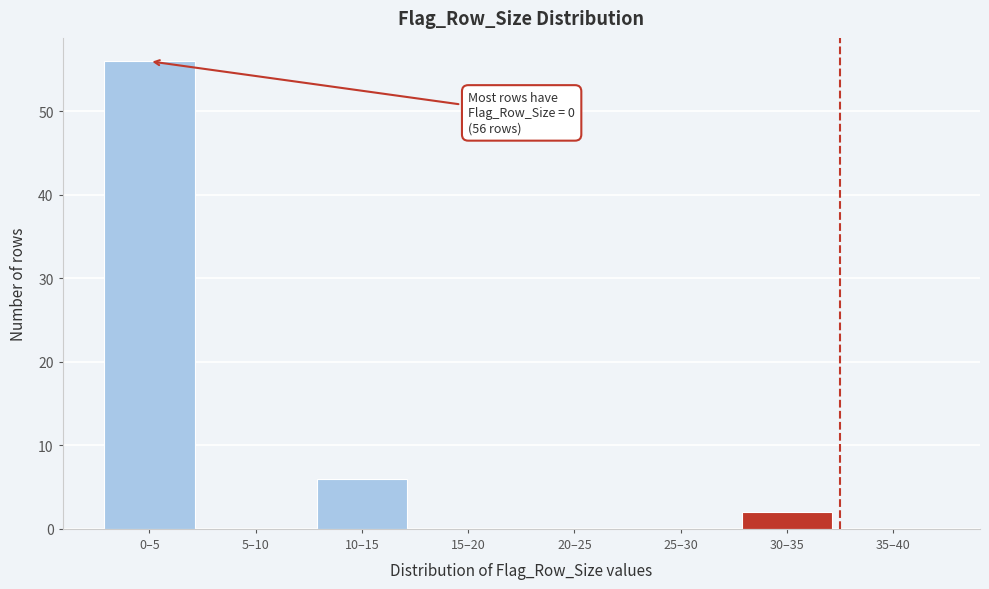

Reading right to left, extract all data points from this chart.

35–40=0	30–35=2	25–30=0	20–25=0	15–20=0	10–15=6	5–10=0	0–5=56